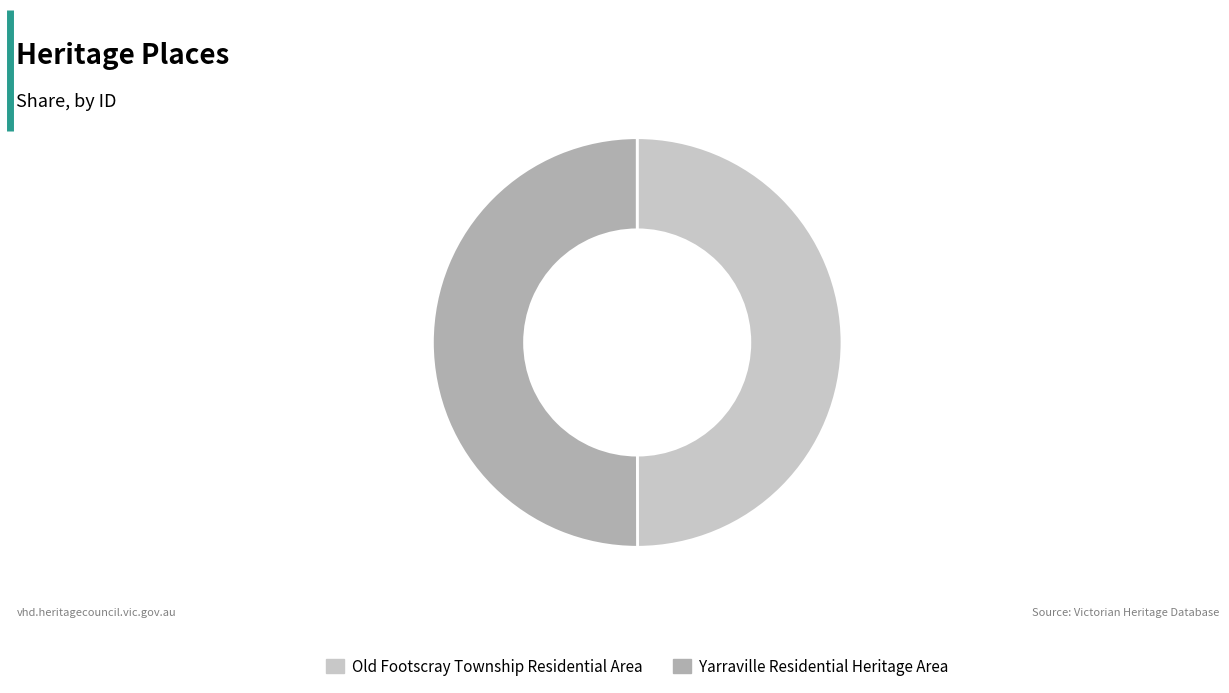

What is the ratio of the value at Yarraville Residential Heritage Area to the value at Old Footscray Township Residential Area?

1.0